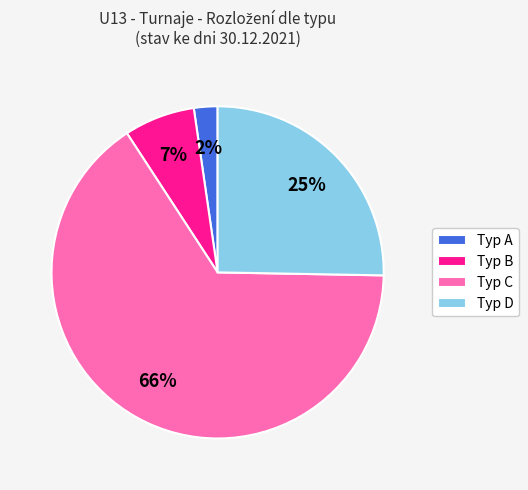

To the nearest percent, what percentage of the pie is Typ B?

7%